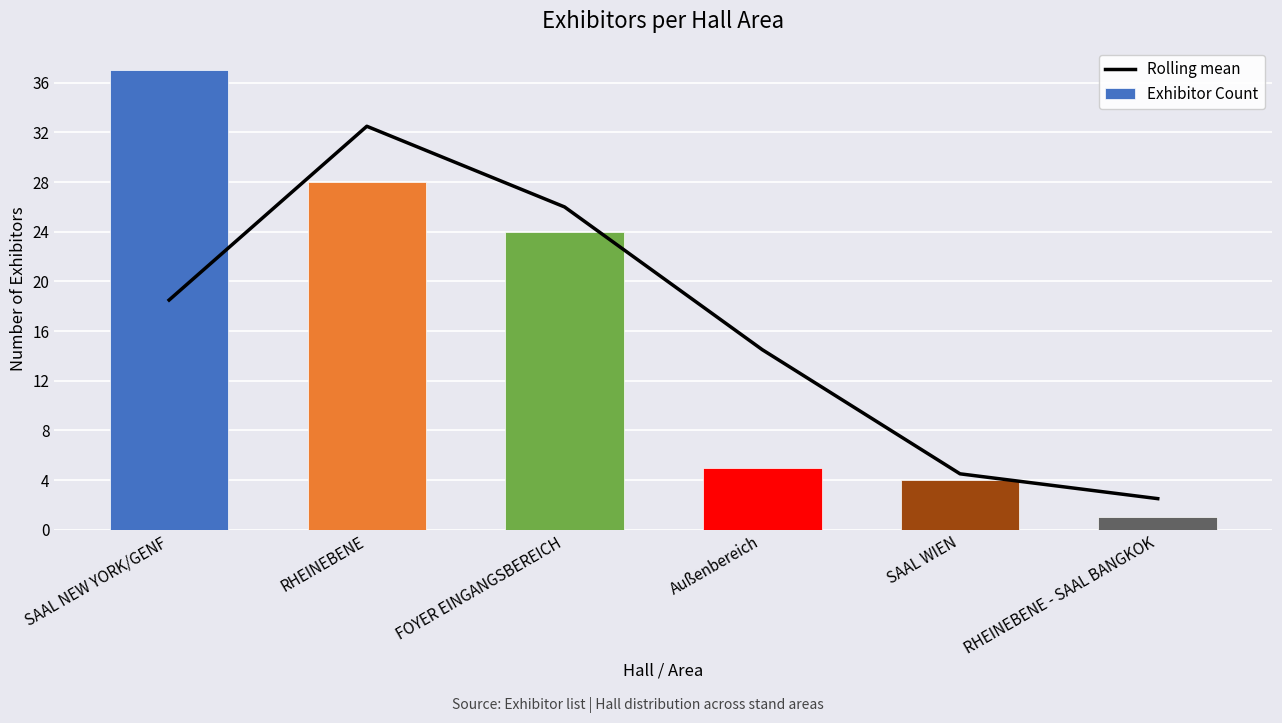

Between SAAL NEW YORK/GENF and RHEINEBENE, which series saw the biggest shift?

Rolling mean